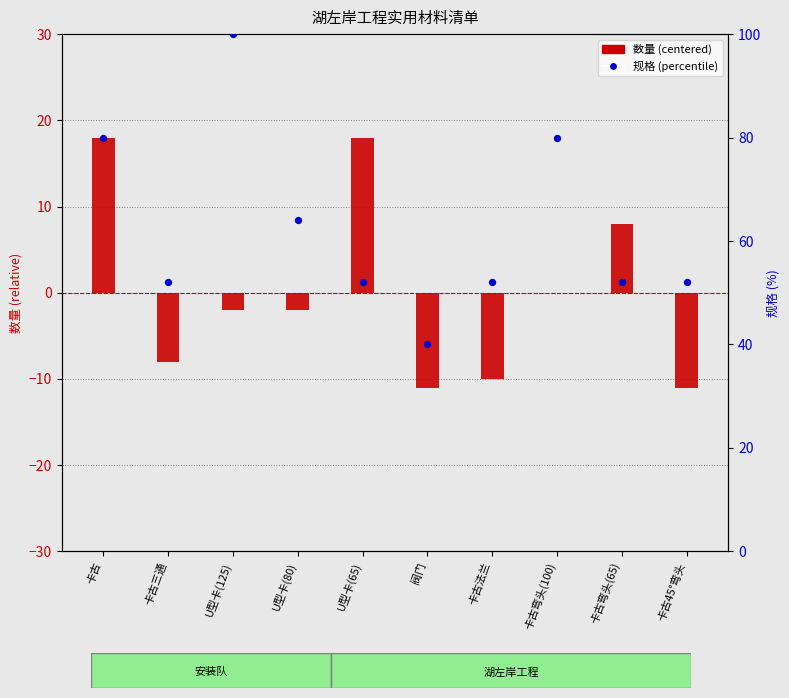

Which series contains the highest Y value?

规格 (percentile)